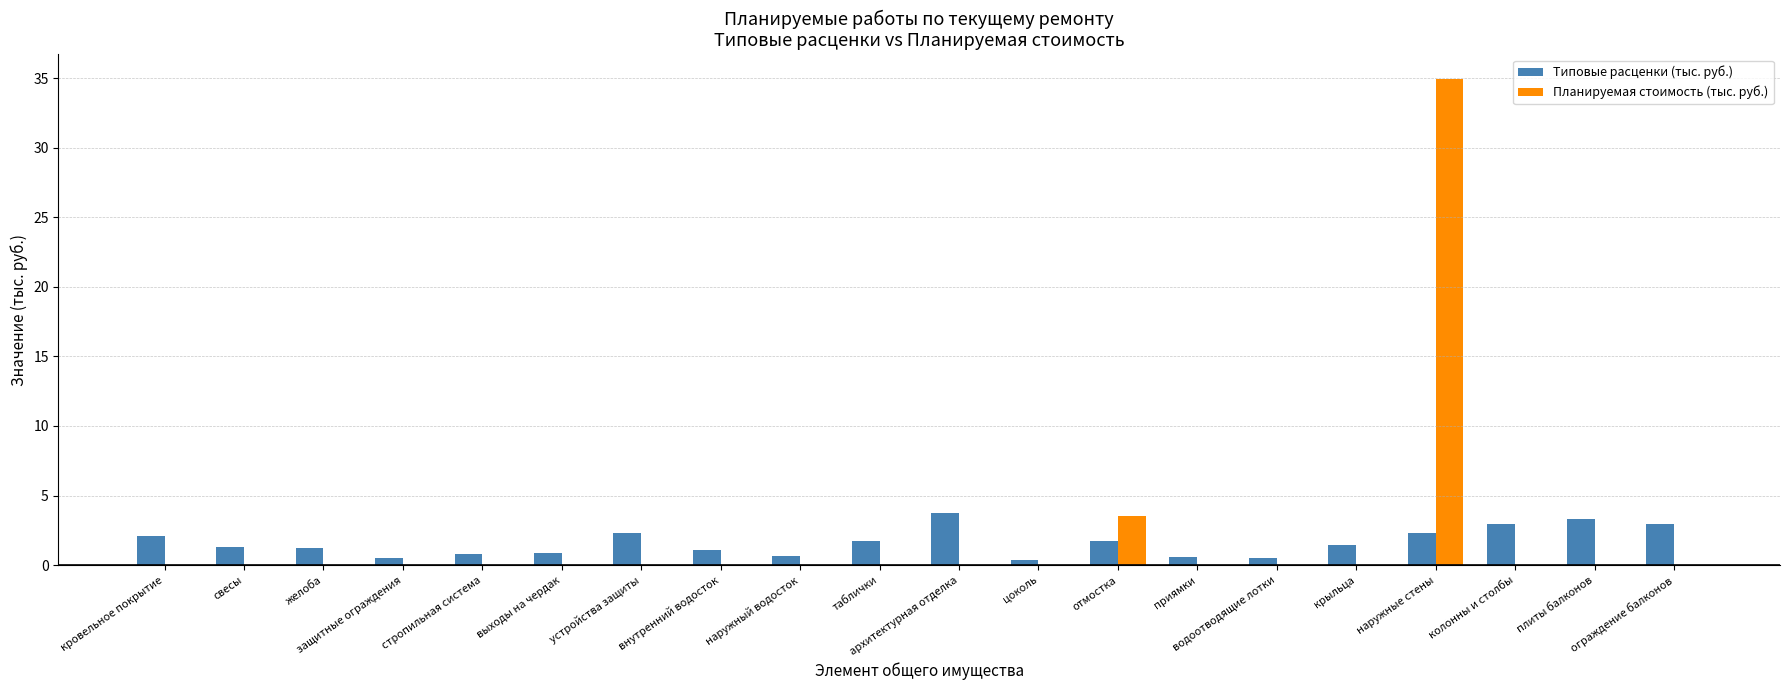

What is the greatest value displayed?

35.0